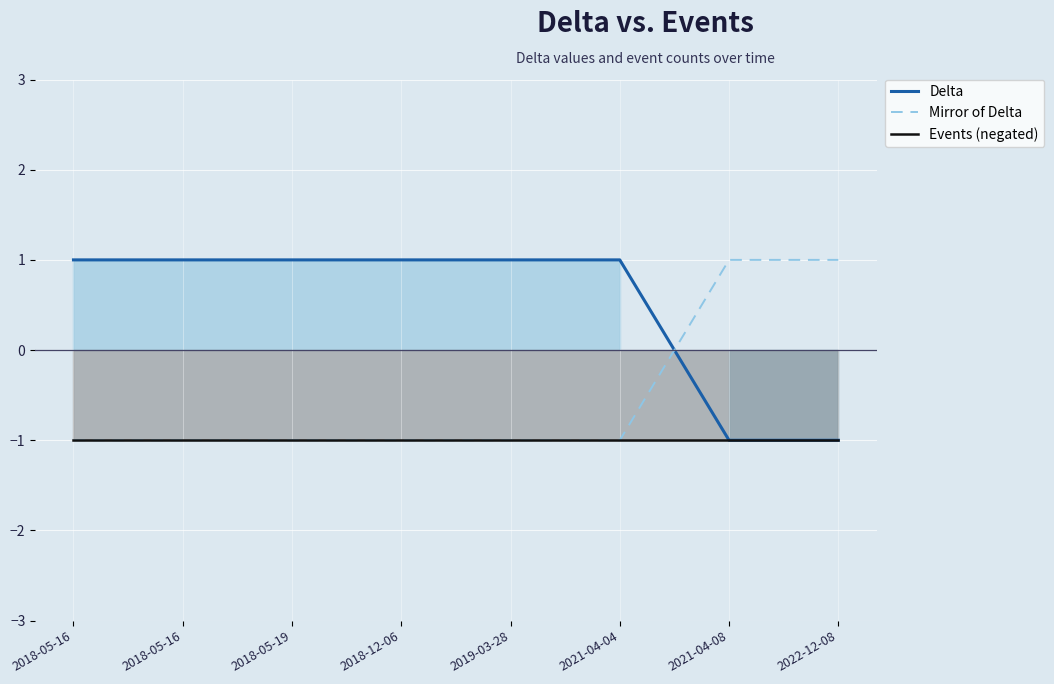

Is the value of Events (negated) at 2022-12-08 greater than the value of Mirror of Delta at 2019-03-28?

No